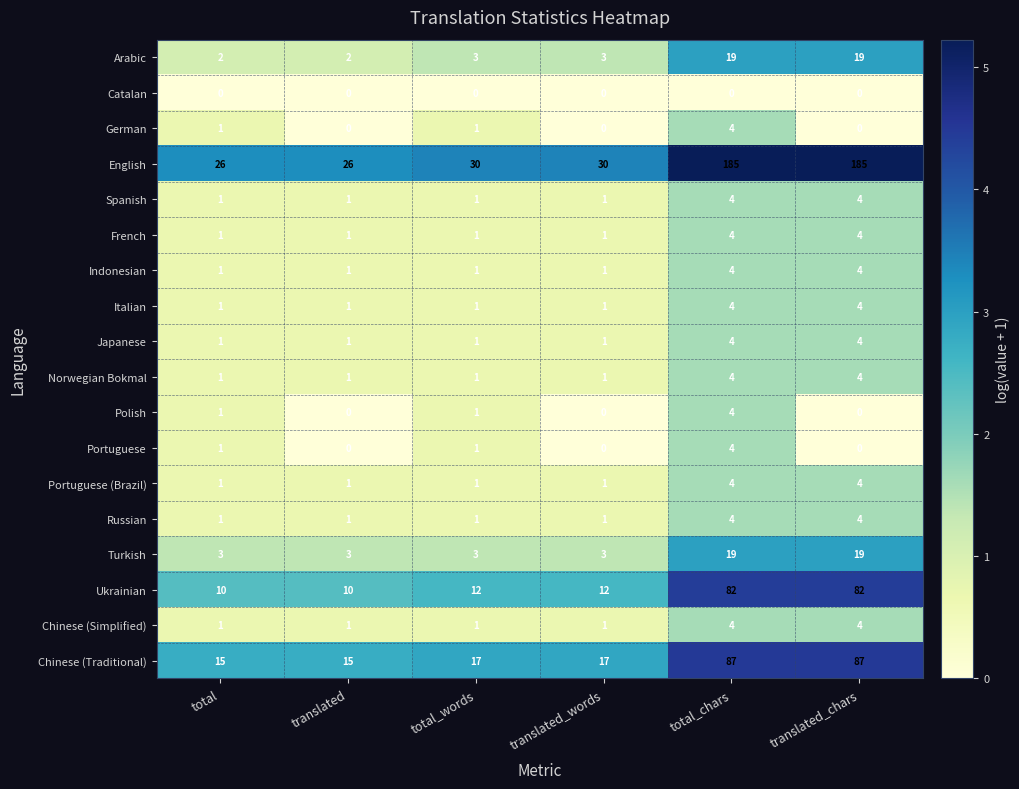

True or false: Portuguese has a value of 1 at total_words.

True